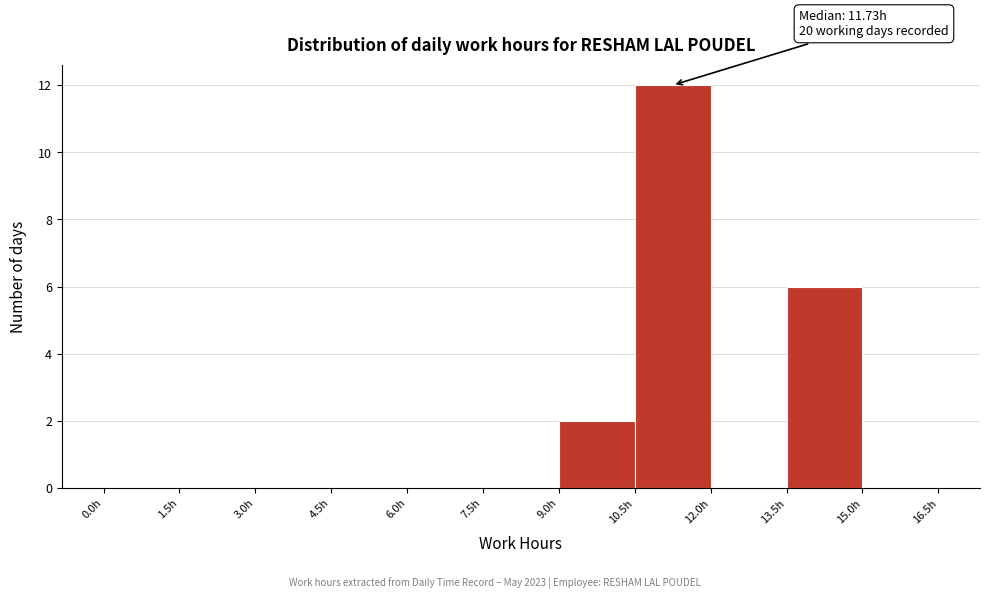

Over which range of the x-axis is the bar tallest?

10.5 to 12.0